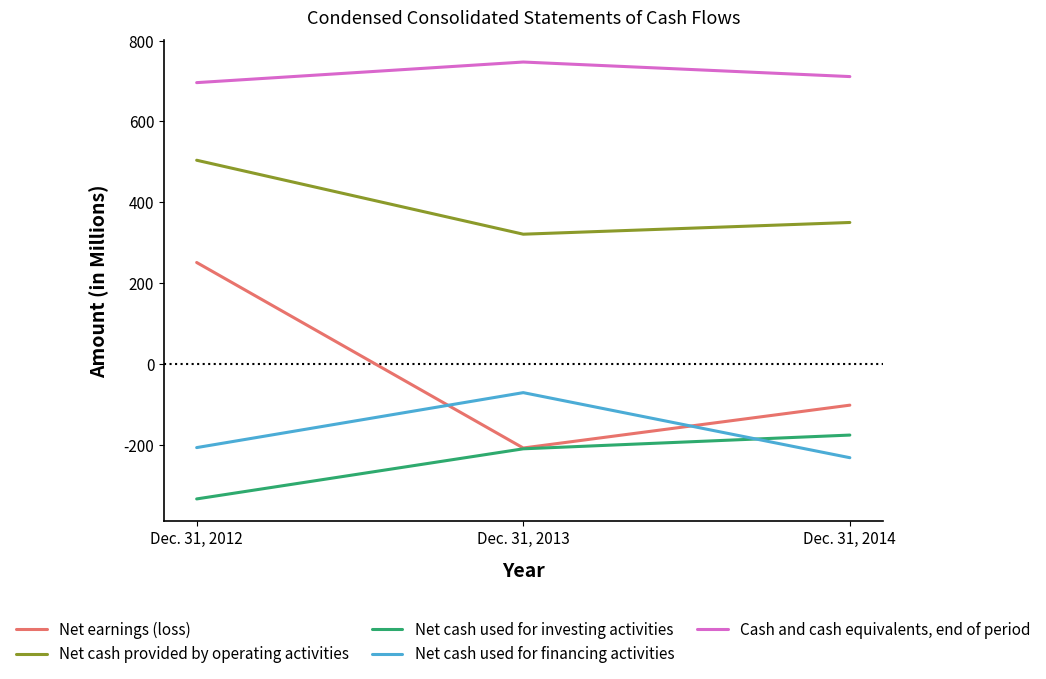

Which category has the highest value across all series?

Dec. 31, 2013